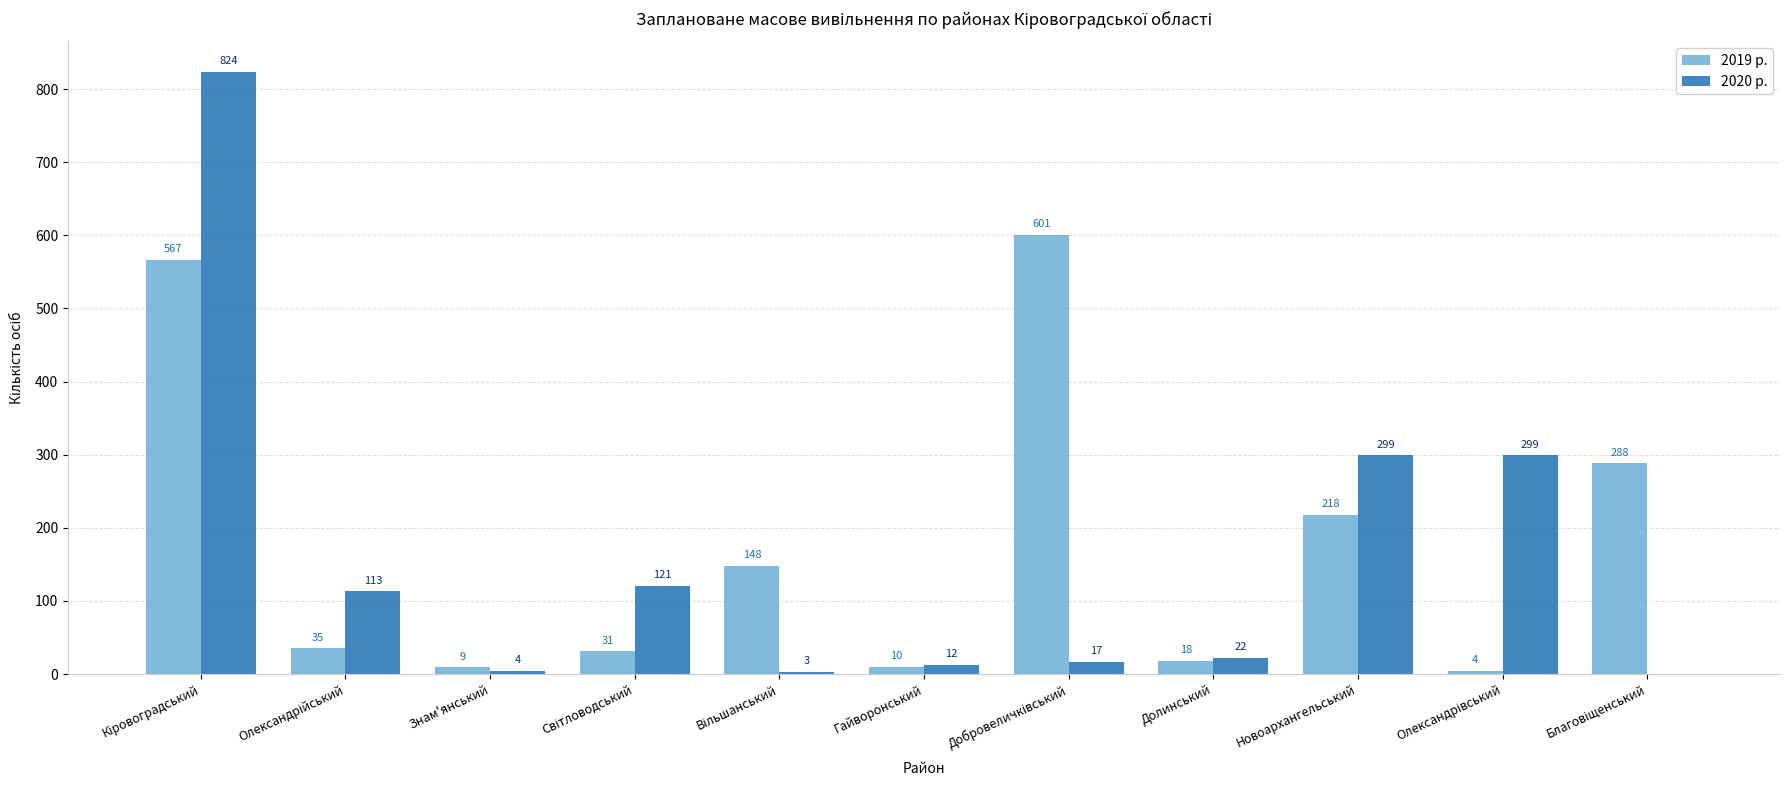

What is the sum of all 2019 р. values?

1929